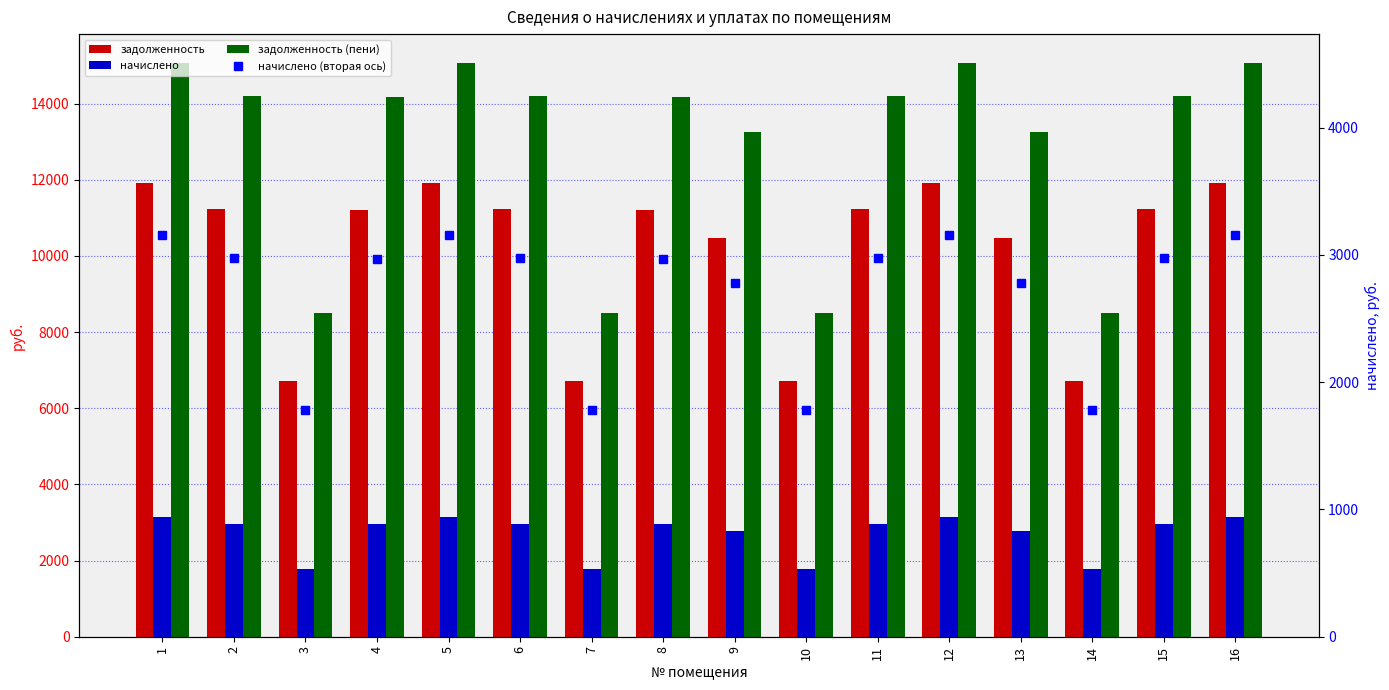

Is it true that начислено equals 1012.4 at 3?

False